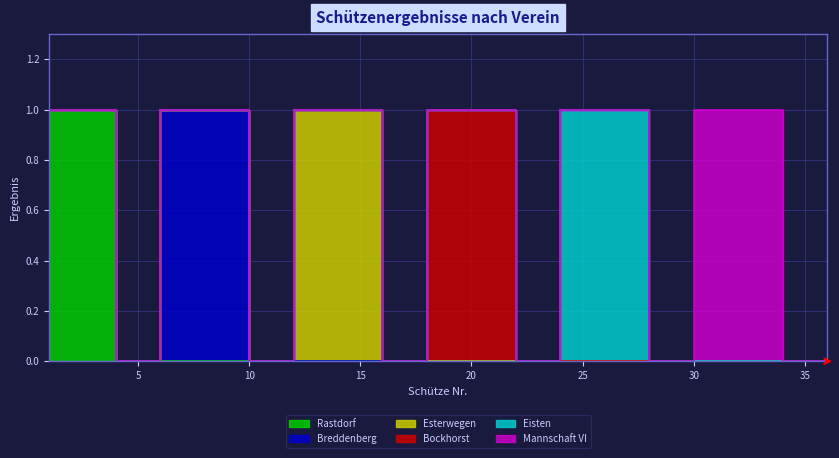

What is the total value across all series at 2?

1